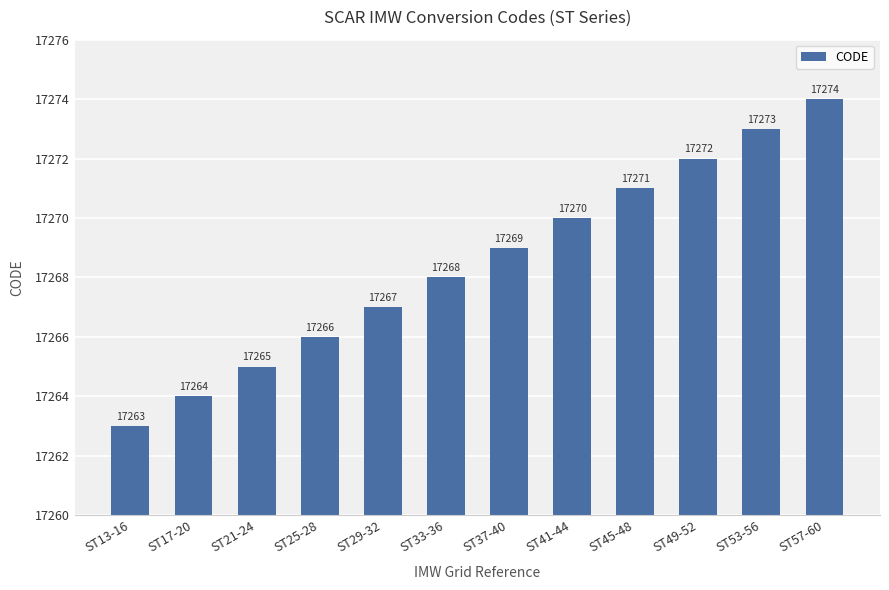

How many data points are less than 17269?

6